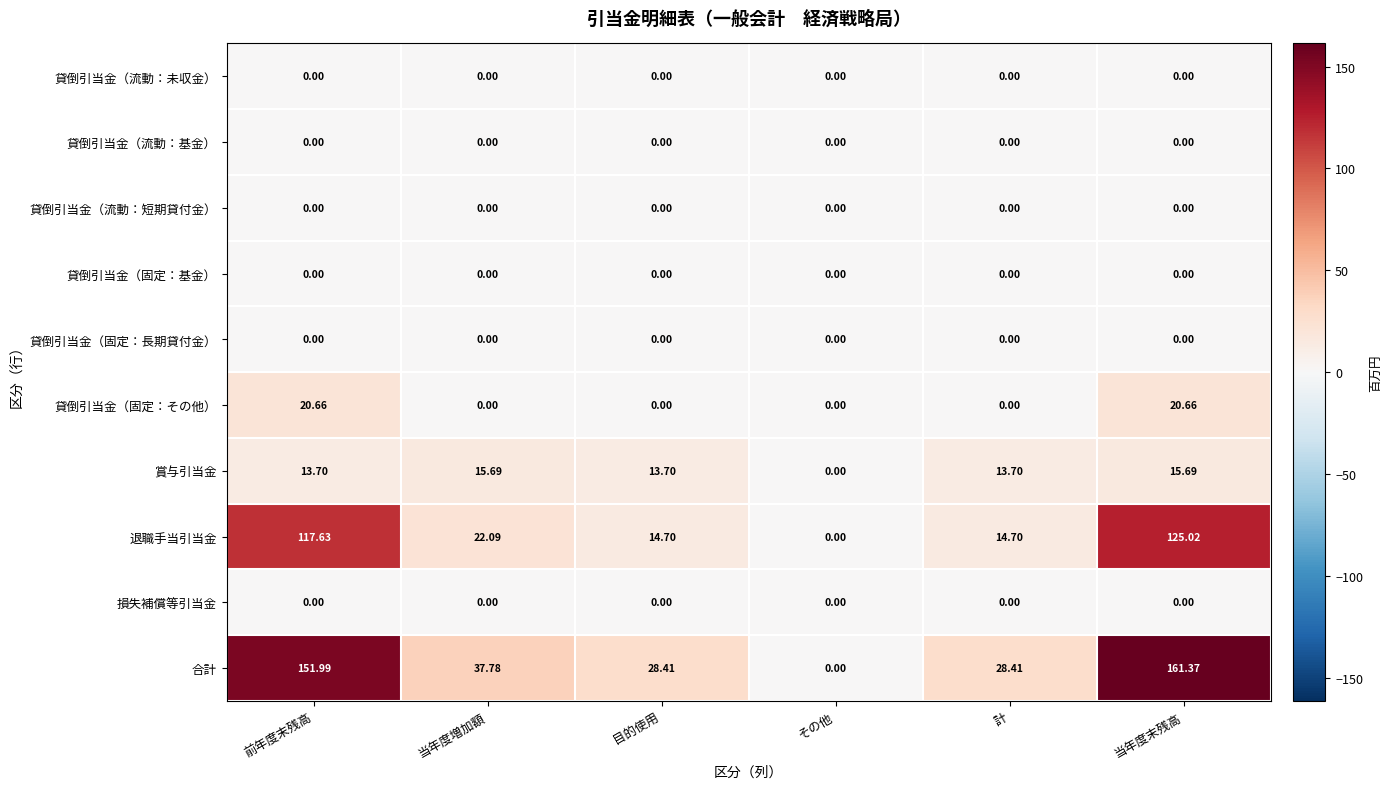

Which series has the widest spread of values?

合計